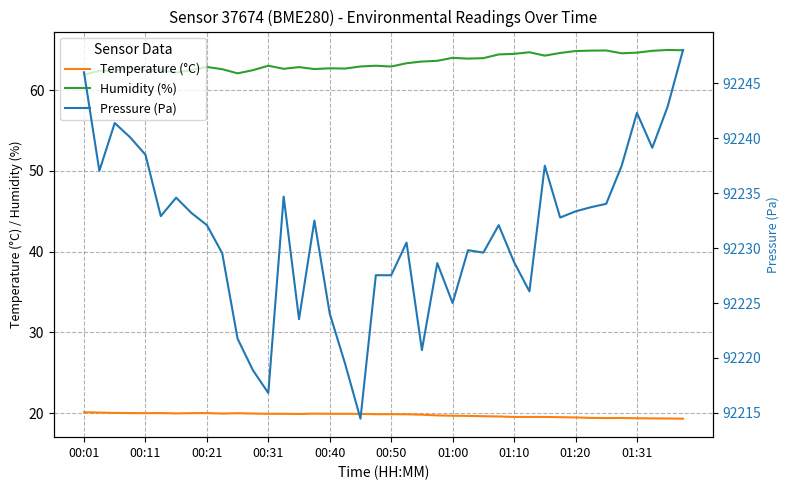

Reading left to right, what are all the values shown in this chart?

Temperature (°C): 20.1	20.1	20.0	20.0	20.0	20.0	20.0	20.0	20.0	20.0	20.0	20.0	19.9	19.9	19.9	19.9	19.9	19.9	19.9	19.9	19.9	19.9	19.8	19.7	19.7	19.7	19.6	19.6	19.5	19.5	19.5	19.5	19.5	19.4	19.4	19.4	19.4	19.4	19.4	19.3
Humidity (%): 61.9	62.4	62.4	62.8	62.5	62.5	62.2	62.5	62.9	62.6	62.1	62.5	63.0	62.6	62.9	62.6	62.7	62.7	62.9	63.0	62.9	63.3	63.5	63.6	64.0	63.9	64.0	64.4	64.5	64.7	64.3	64.6	64.8	64.9	64.9	64.6	64.7	64.9	65.0	65.0
Pressure (Pa): 92246.0	92237.0	92241.4	92240.1	92238.5	92232.9	92234.6	92233.2	92232.1	92229.5	92221.8	92218.9	92216.8	92234.7	92223.5	92232.5	92224.0	92219.5	92214.5	92227.5	92227.5	92230.5	92220.7	92228.6	92225.0	92229.8	92229.6	92232.1	92228.7	92226.1	92237.5	92232.8	92233.3	92233.7	92234.0	92237.5	92242.3	92239.1	92242.9	92248.0